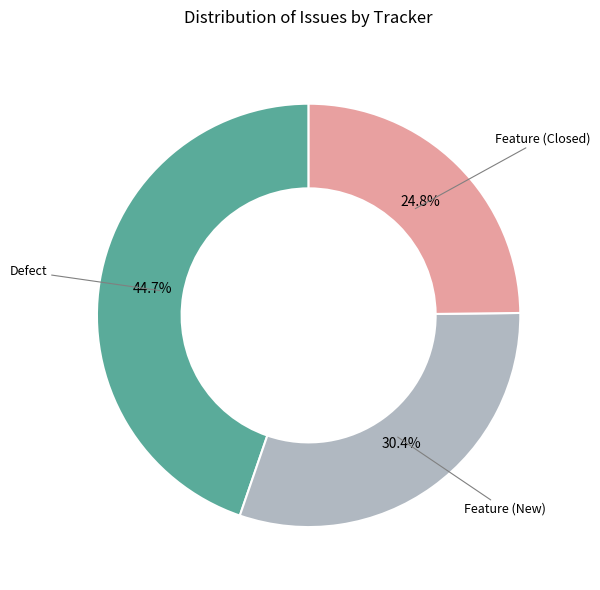

What is the total percentage of Feature (New) and Feature (Closed)?

55.3%